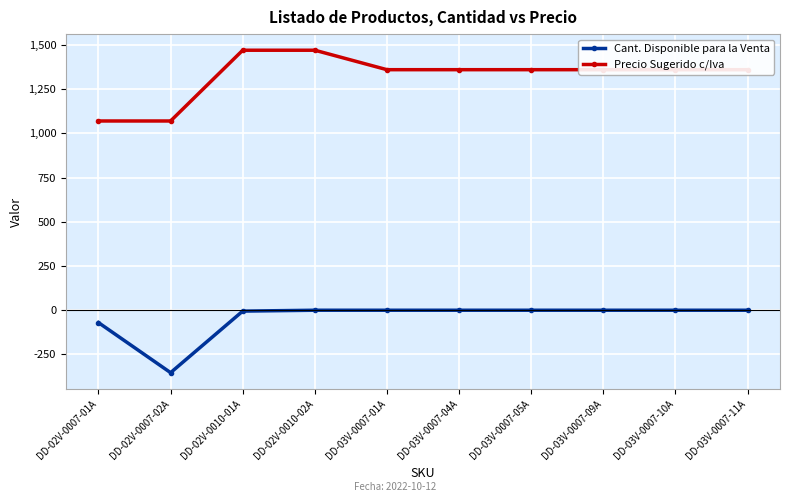

Rank the series at DD-03V-0007-01A from lowest to highest value.

Cant. Disponible para la Venta, Precio Sugerido c/Iva